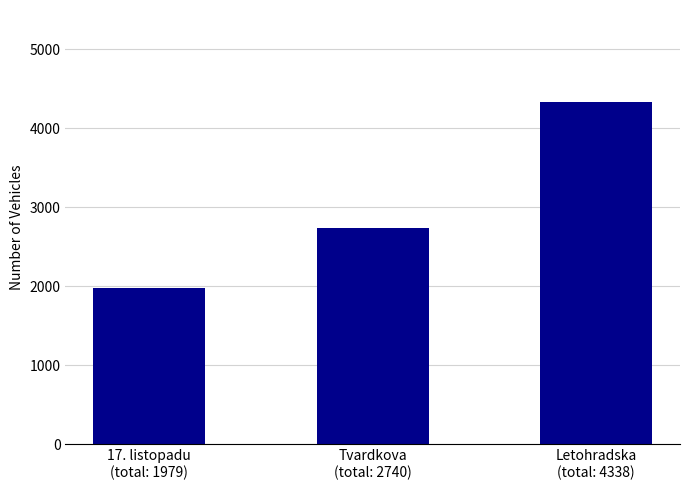

Reading left to right, what are all the values shown in this chart?

17. listopadu
(total: 1979)=1979	Tvardkova
(total: 2740)=2740	Letohradska
(total: 4338)=4338